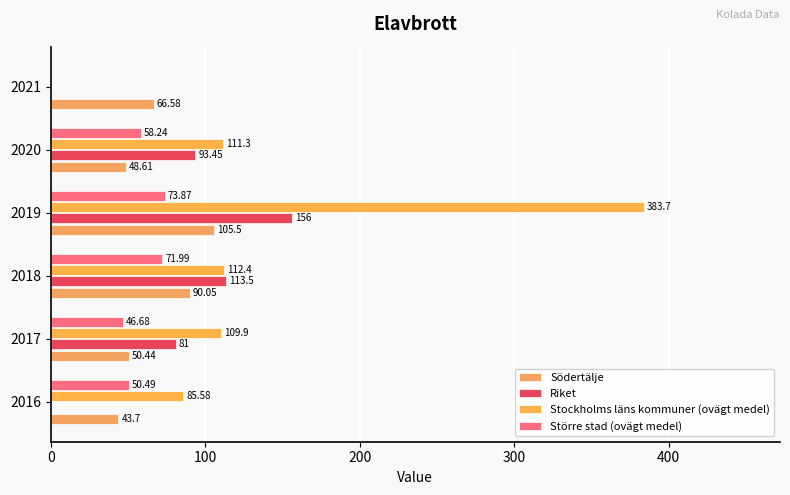

How many values in the Riket series exceed 93?

3